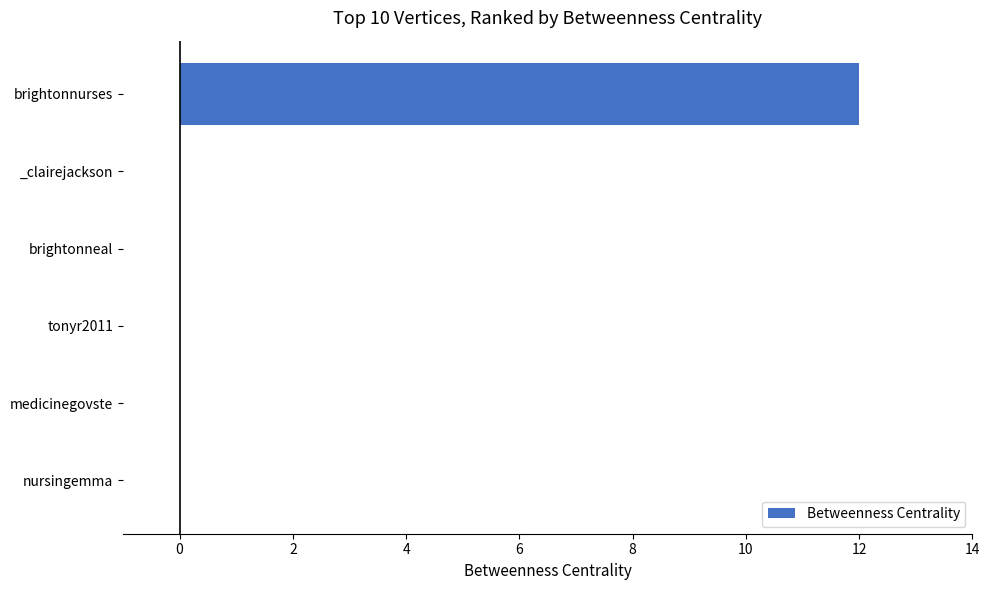

True or false: the data shows 0 at nursingemma.

True